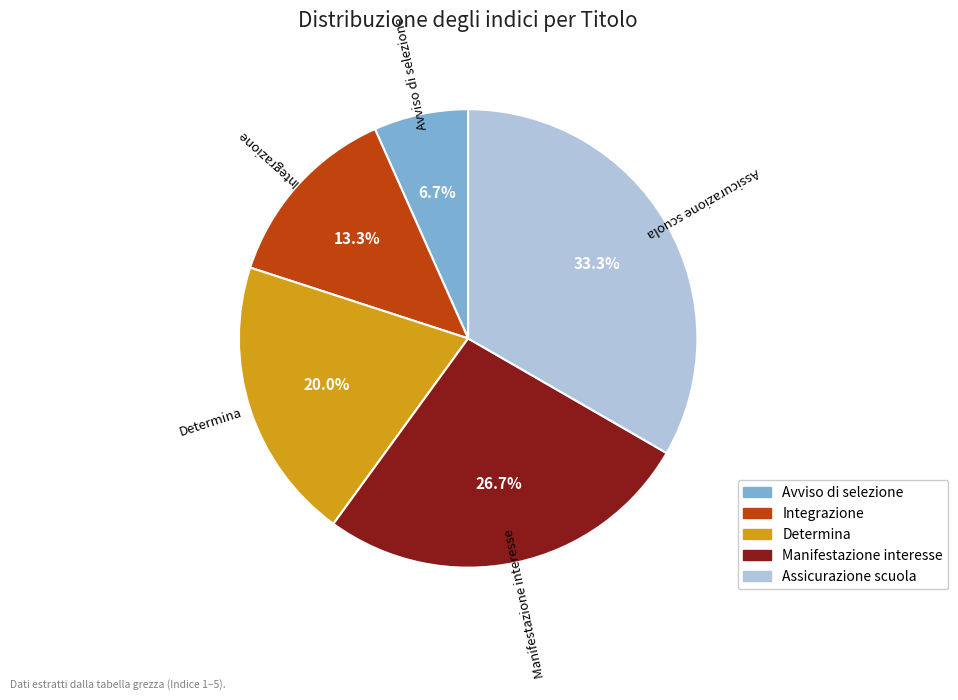

Is there a majority slice in this chart?

No